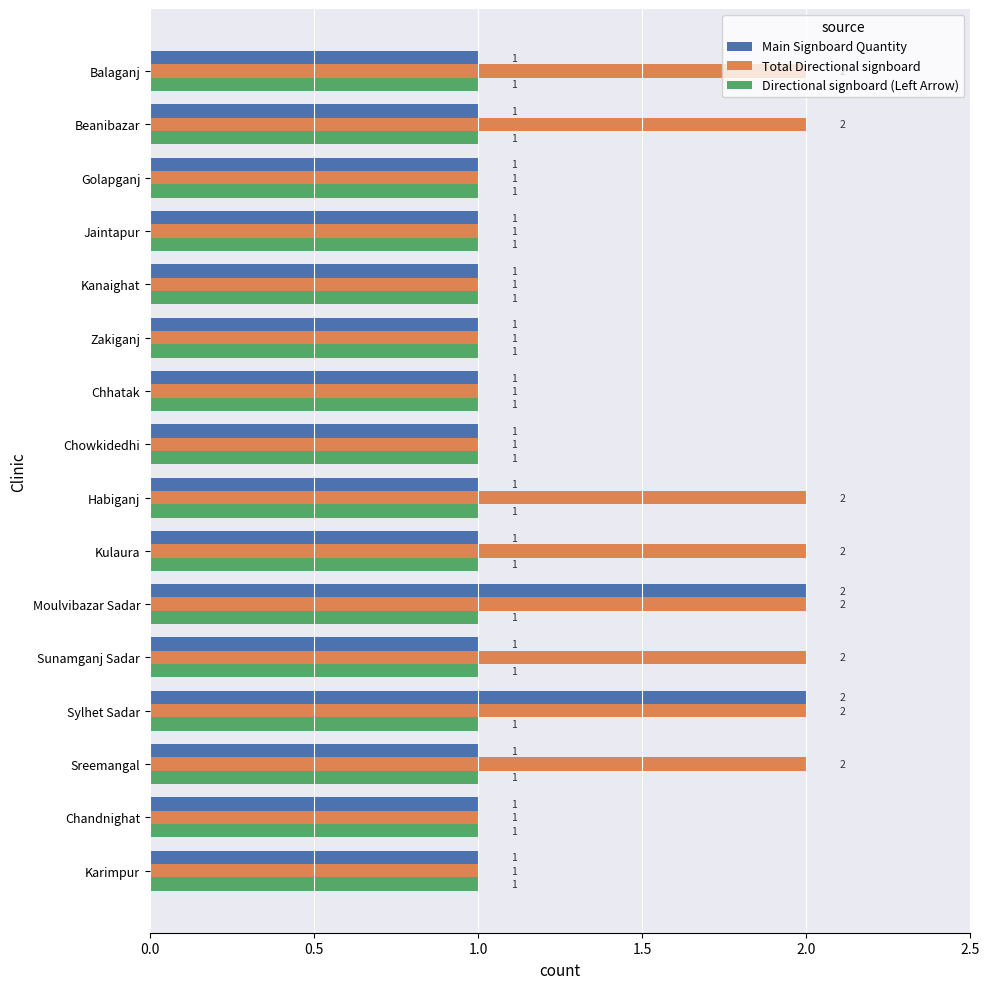

What are all the series names shown in the legend?

Main Signboard Quantity, Total Directional signboard, Directional signboard (Left Arrow)